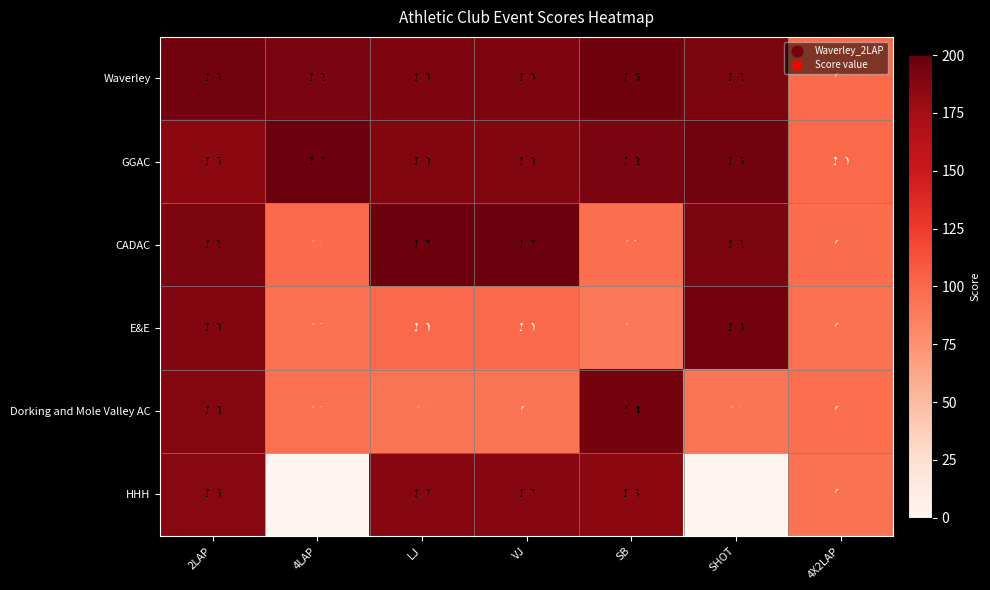

What is the lowest value of the CADAC series?

97